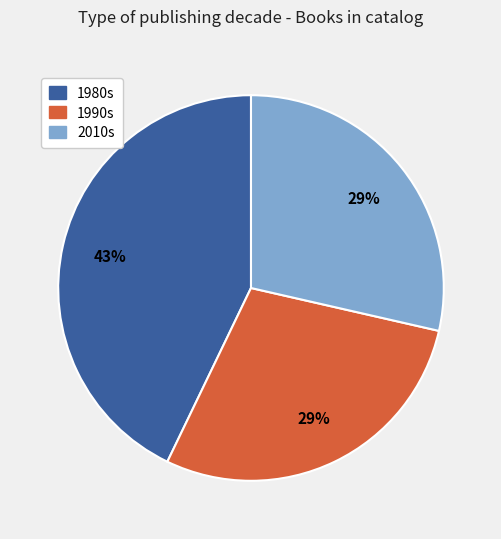

Does any single category account for the majority?

No